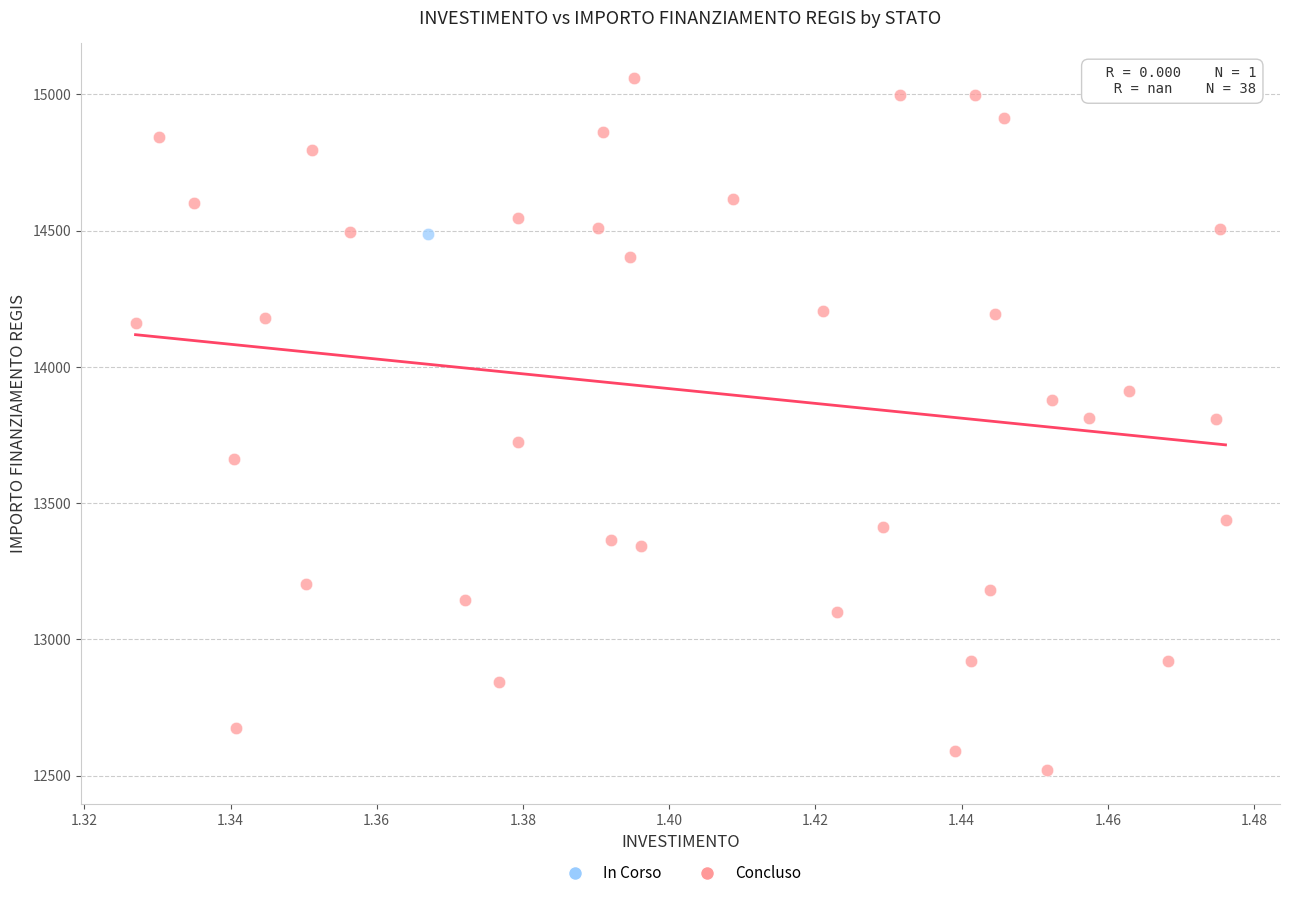

What are all the series names shown in the legend?

In Corso, Concluso